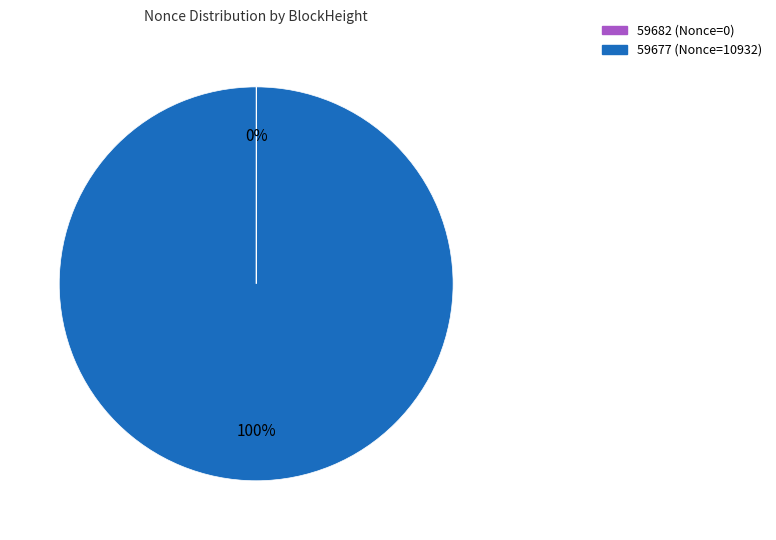

What is the majority slice?

59677 (Nonce=10932)